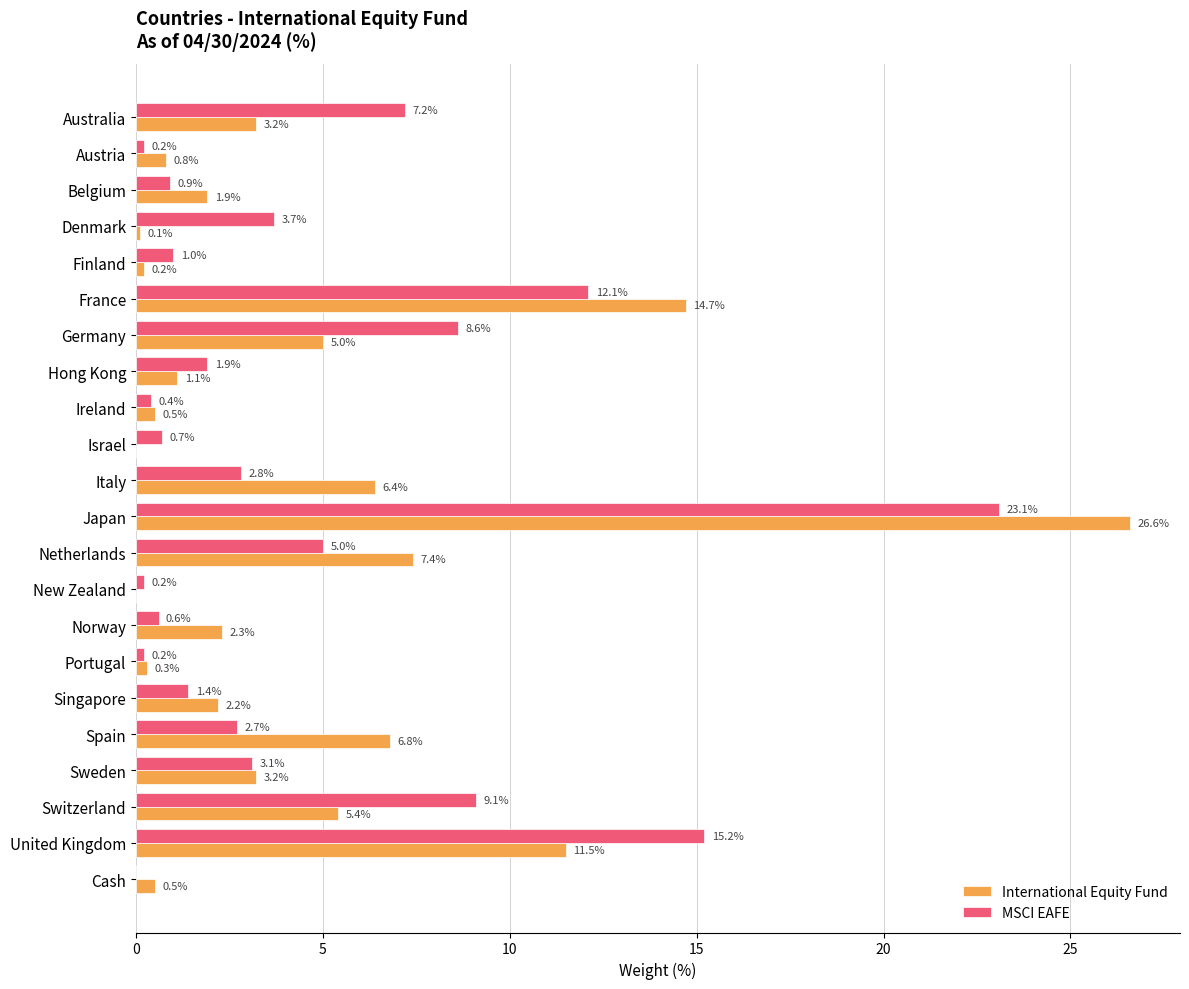

Which series changed the most between Finland and Switzerland?

MSCI EAFE